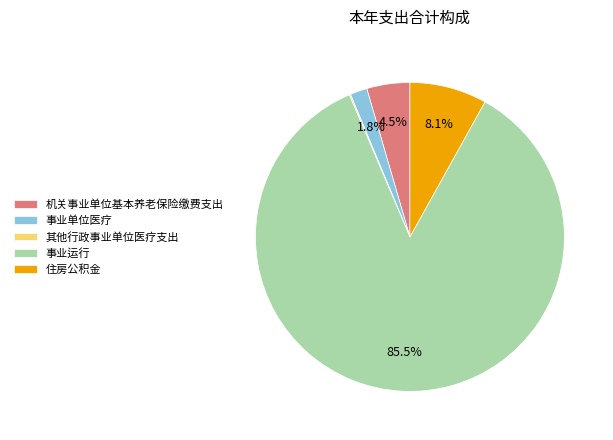

What portion of the pie excludes 事业运行?

14.5%